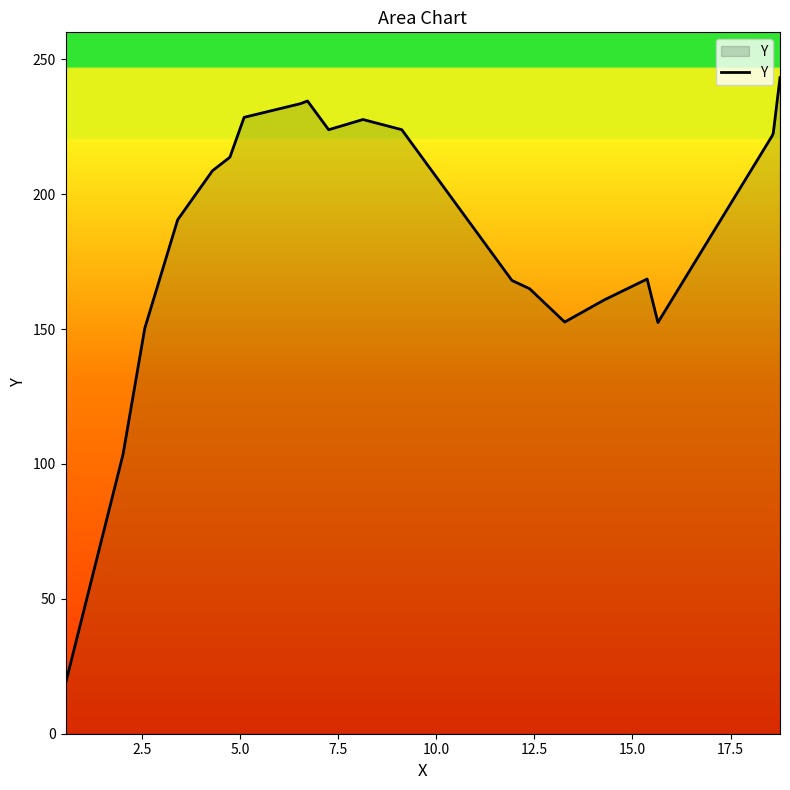

How many lines are shown in the chart?

1